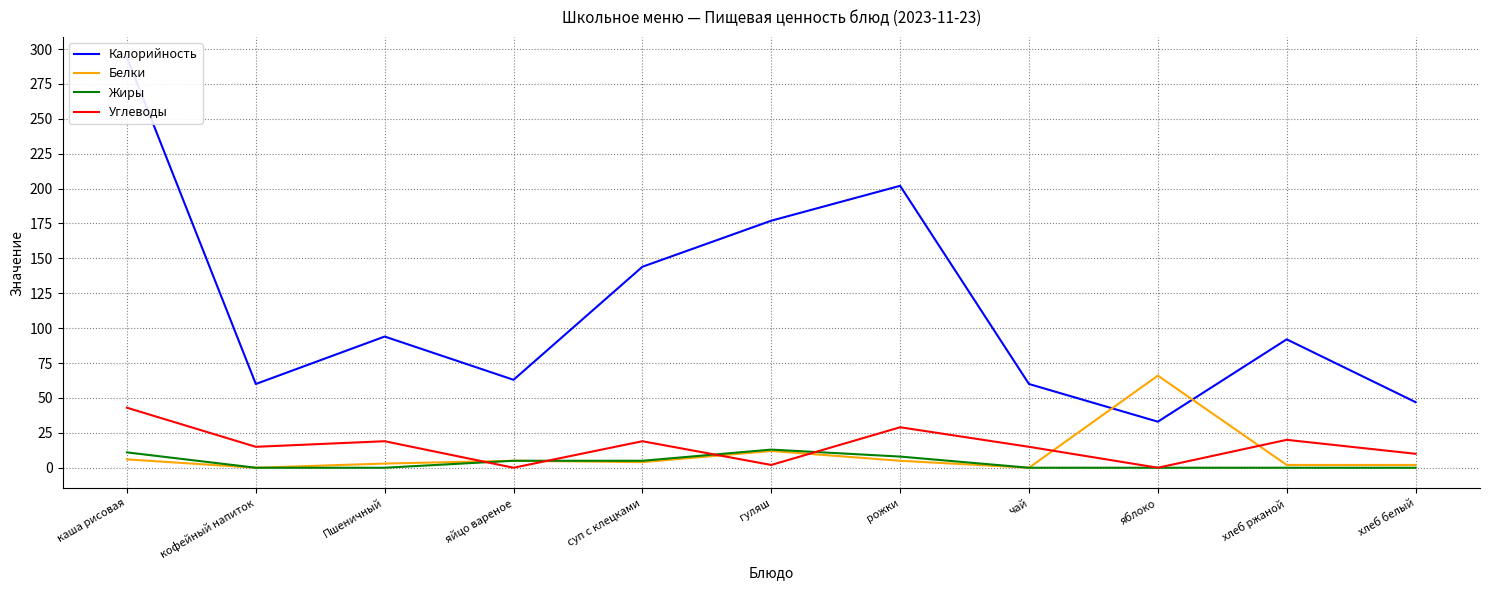

What is the total value across all series at рожки?

244